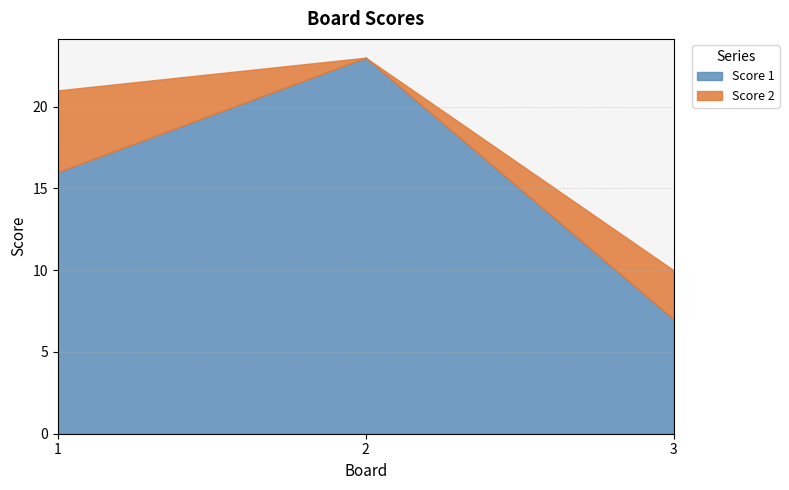

Reading left to right, what are all the values shown in this chart?

Score 1: 1=16	2=23	3=7
Score 2: 1=5	2=0	3=3